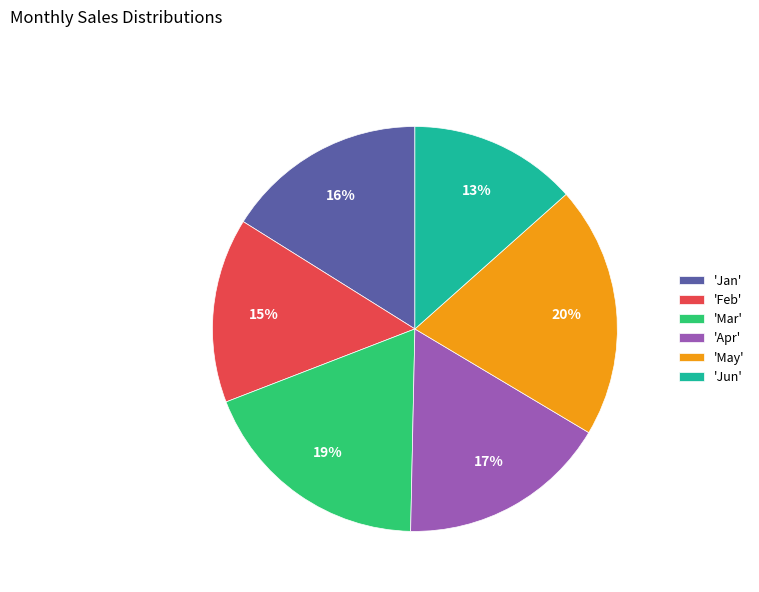

To the nearest percent, what percentage of the pie is 'Apr'?

17%